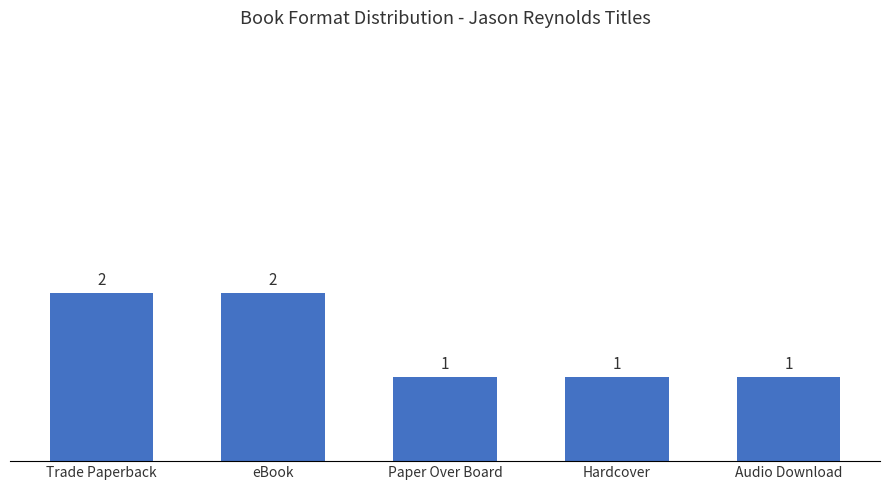

Between eBook and Hardcover, which is larger?

eBook